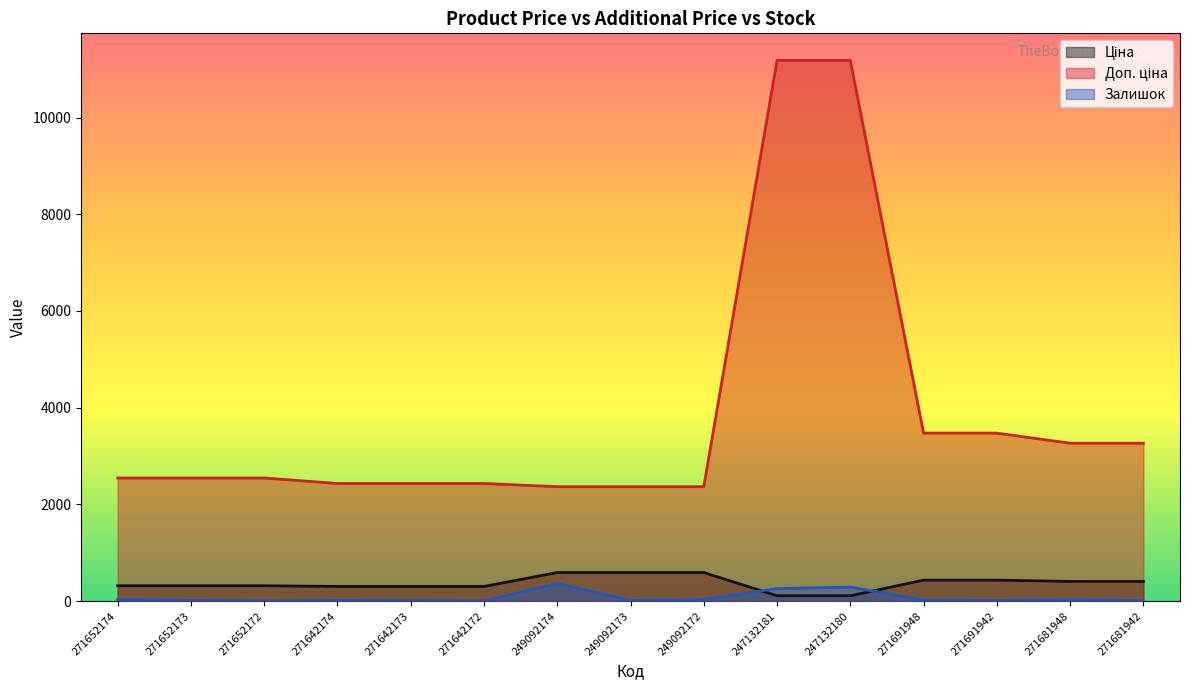

In Залишок, how many points are higher than both neighbors (excluding endpoints)?

4